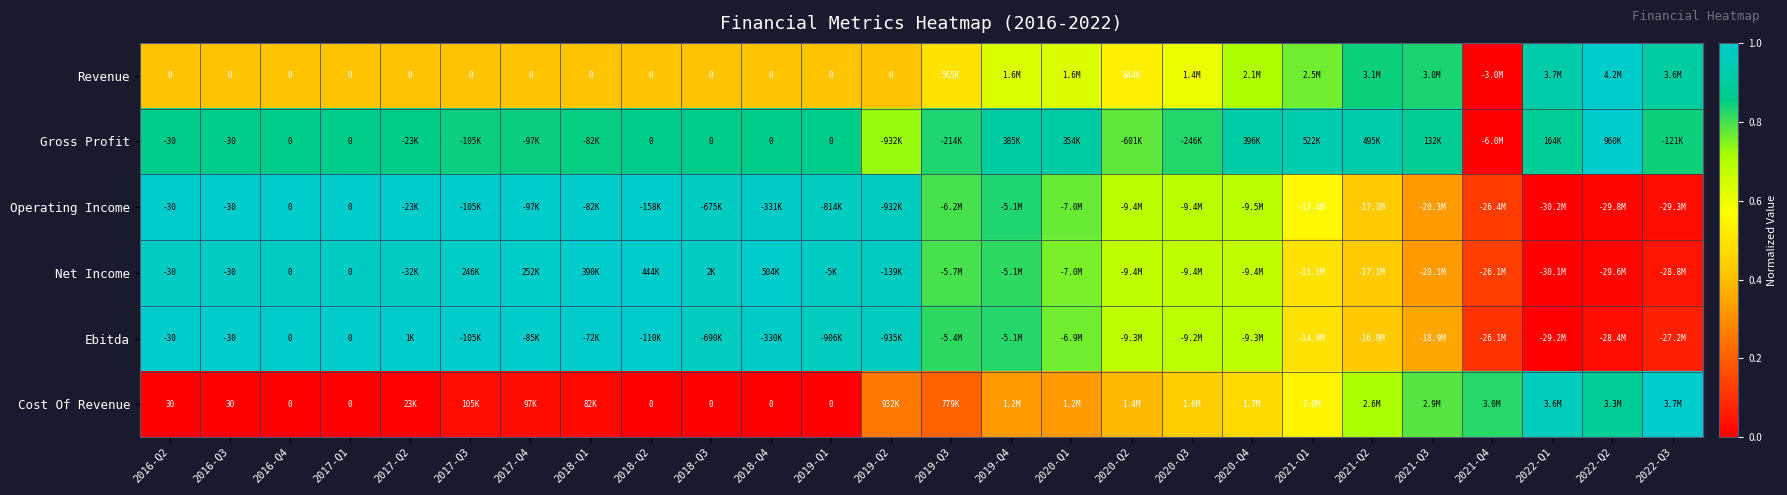

Is it true that Cost Of Revenue equals 0.4 at 2018-Q3?

False